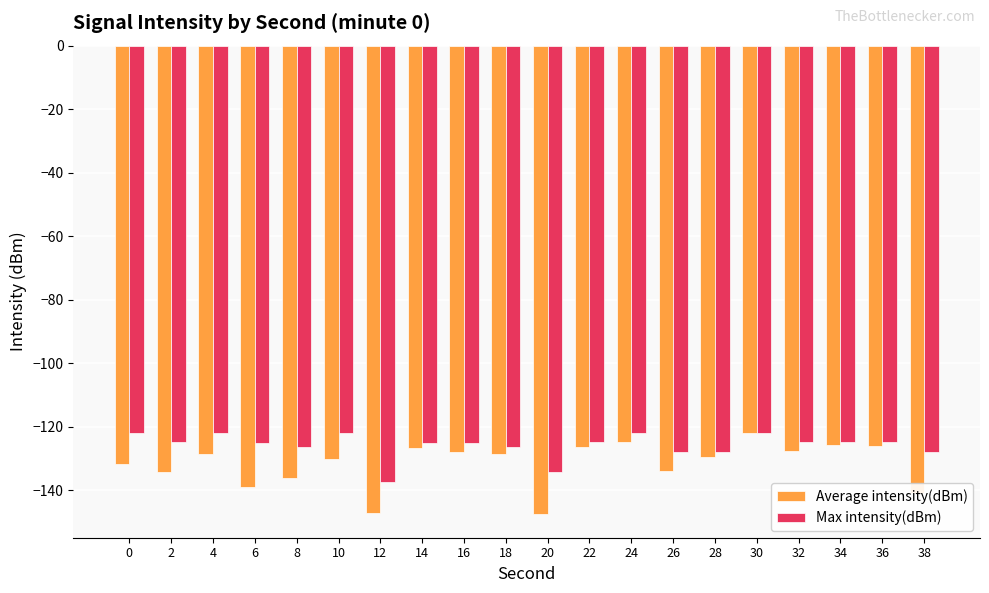

What is the value of the Average intensity(dBm) bar at the 4th from the left?

-138.8